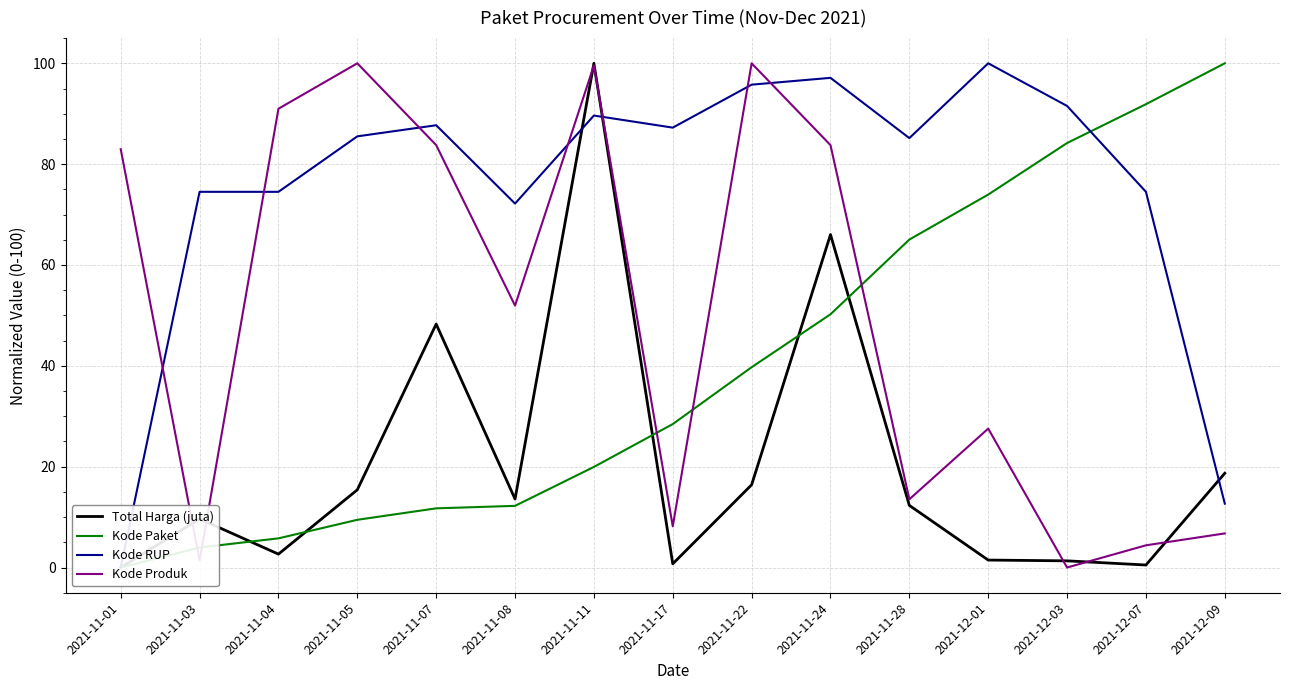

Which has a higher value, 2021-11-17 or 2021-12-01?

2021-12-01